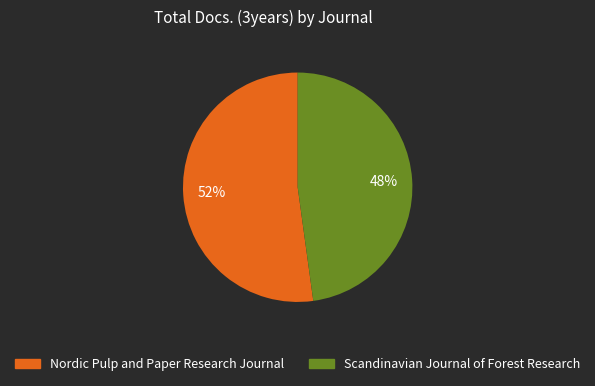

Do Scandinavian Journal of Forest Research and Nordic Pulp and Paper Research Journal together represent more than half of the pie?

Yes